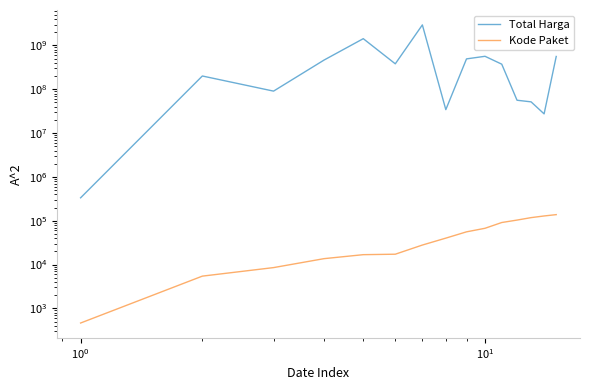

What are all the series names shown in the legend?

Total Harga, Kode Paket